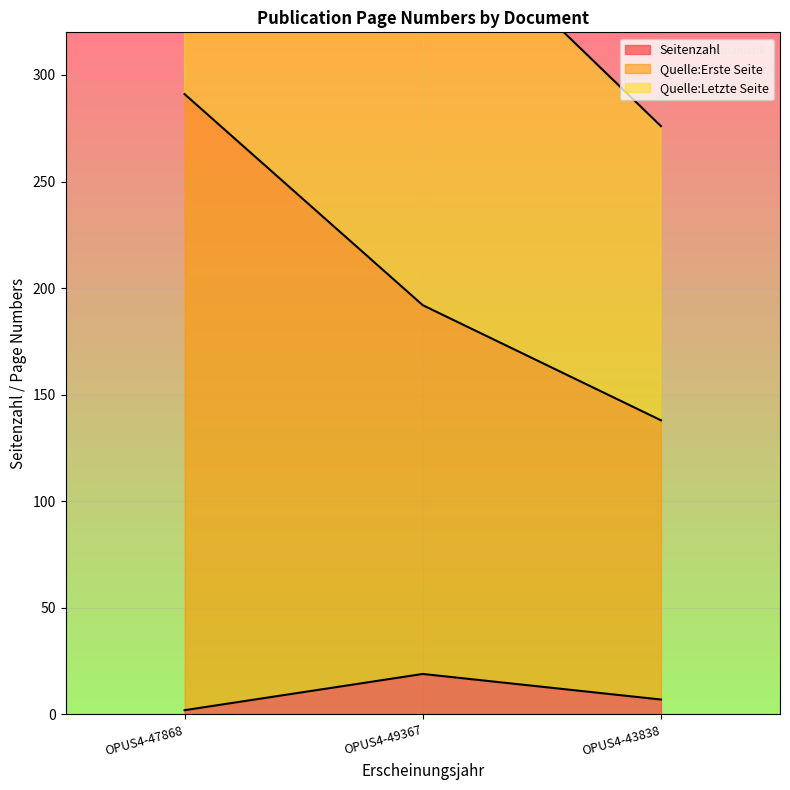

What is the average value of the Quelle:Letzte Seite series?

414